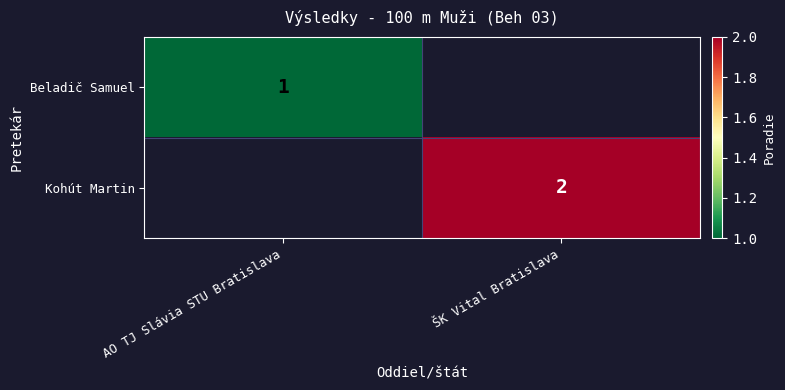

The Beladič Samuel series shows 1 at AO TJ Slávia STU Bratislava. True or false?

True